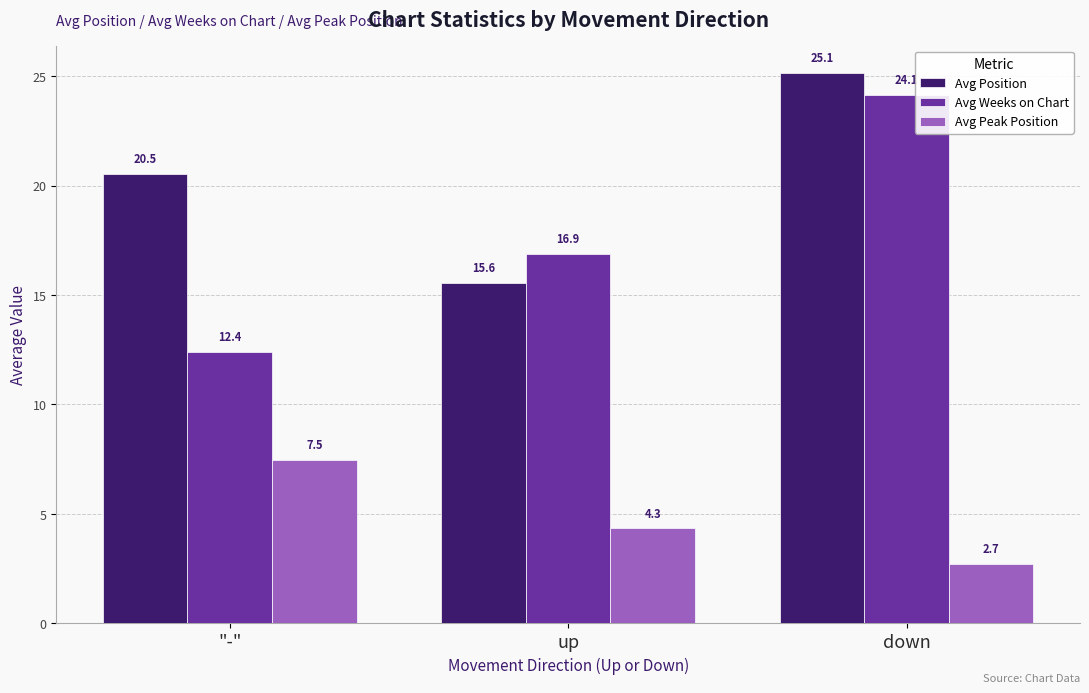

What is the label of the 1st bar from the right?

down